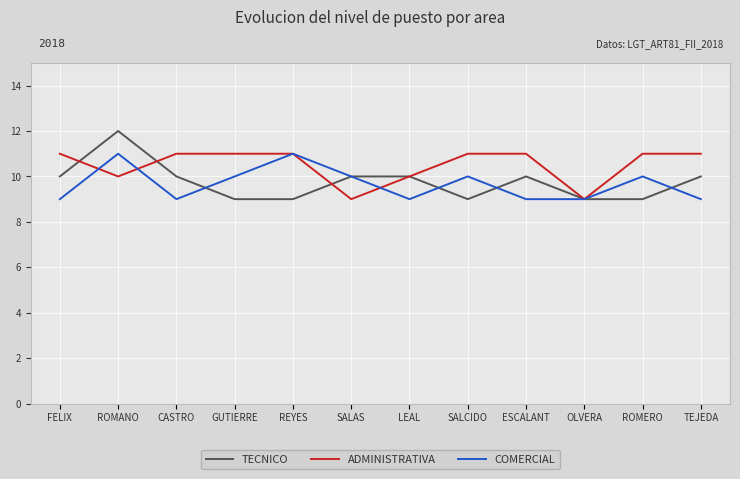

What position from the right is TEJEDA?

1